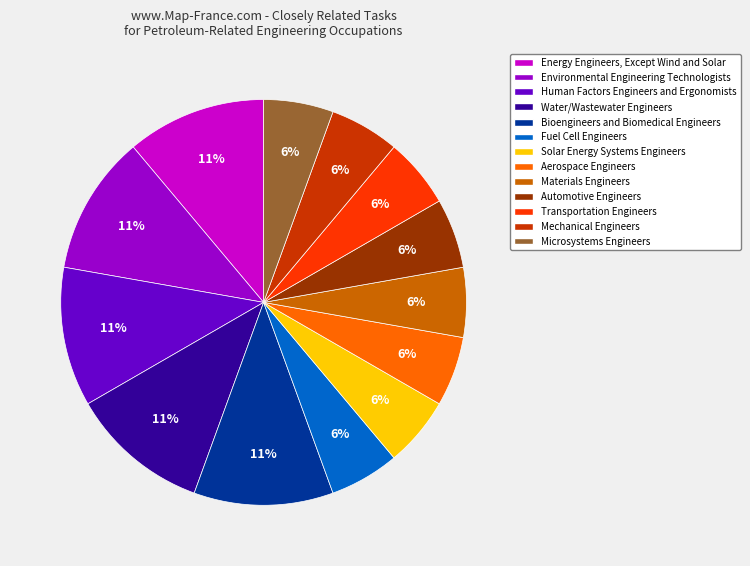

To the nearest percent, what is the combined percentage of Energy Engineers, Except Wind and Solar and Automotive Engineers?

17%